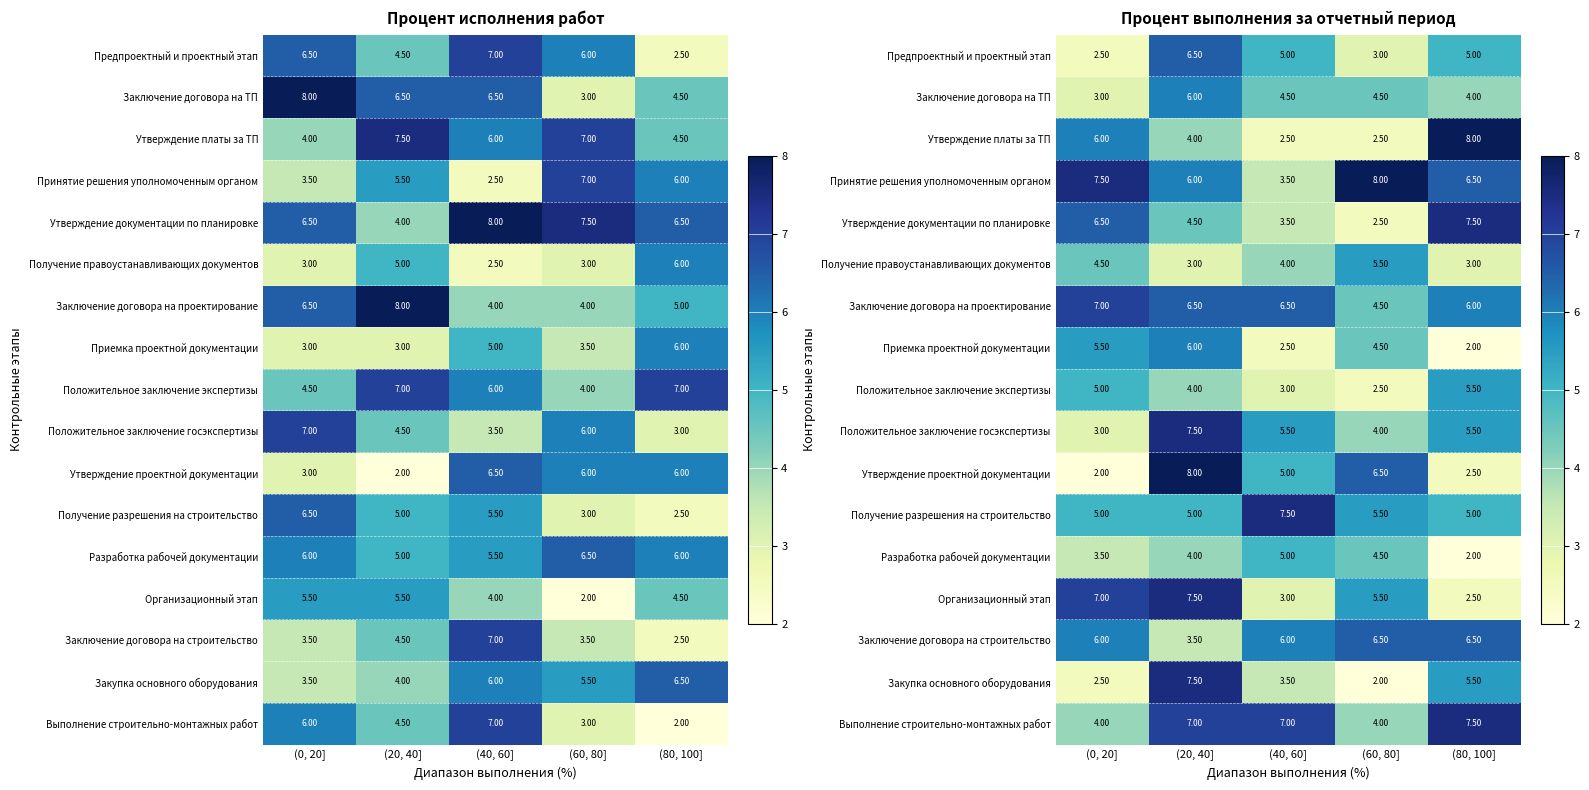

The value of Закупка основного оборудования at (20, 40] is 10.8. True or false?

False